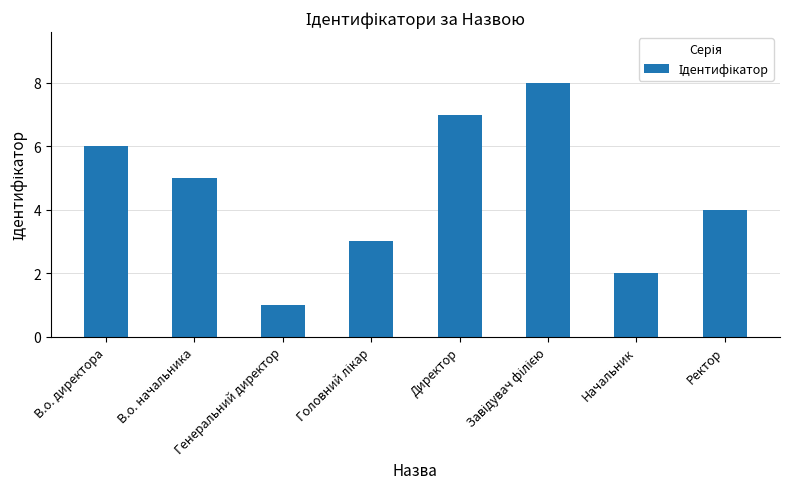

What is the approximate value at Директор?

7